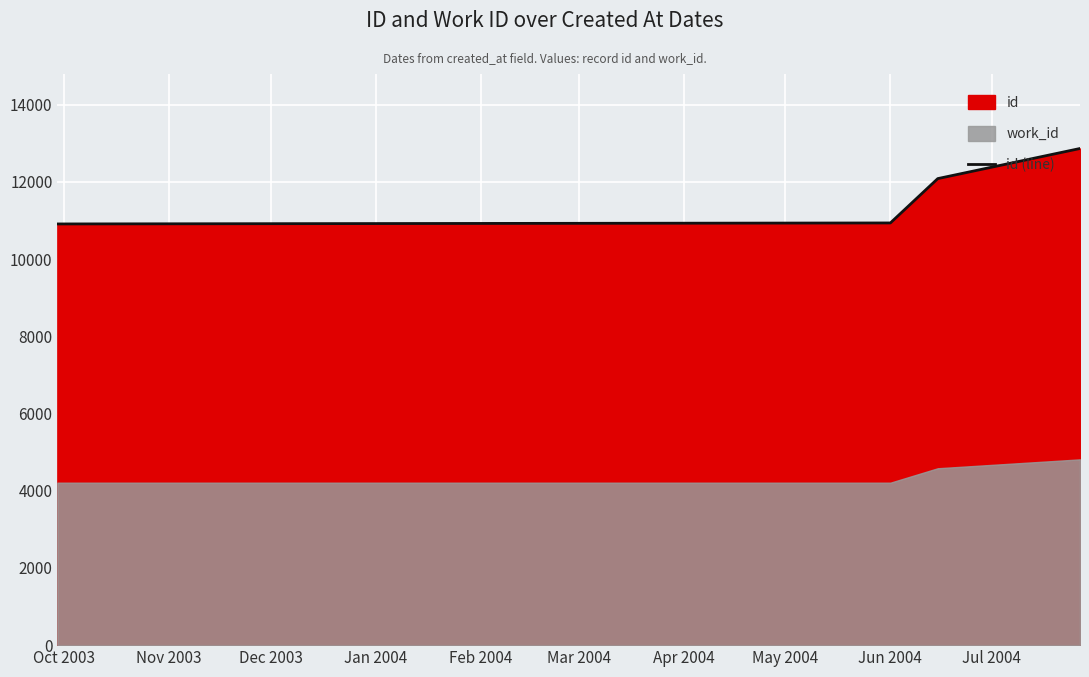

What is the highest value of the id (line) series?

12868